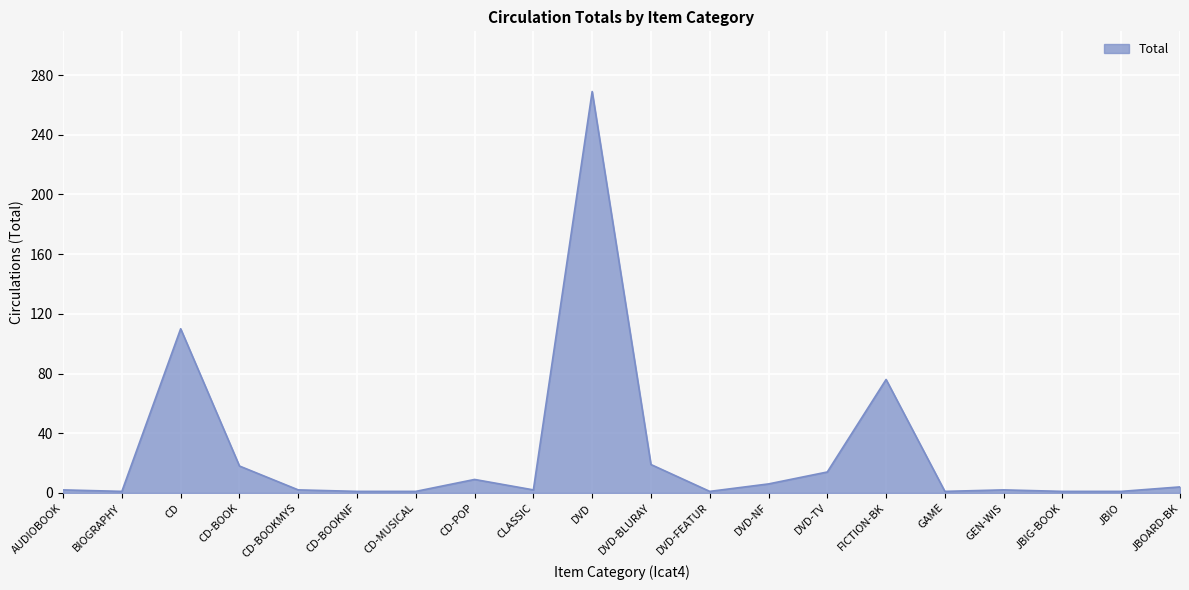

What is the greatest value displayed?

269